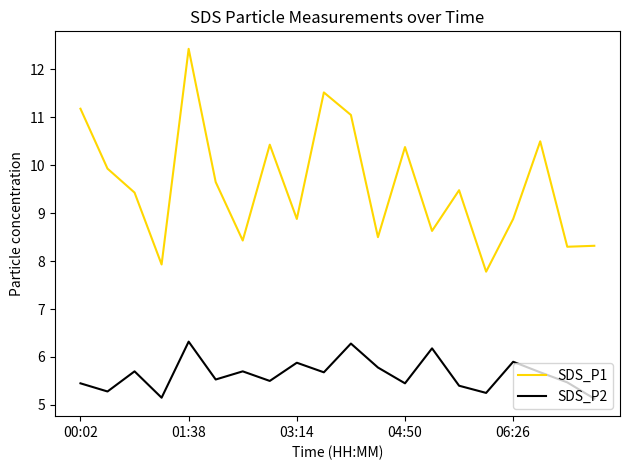

List the series in order of their peak value, highest first.

SDS_P1, SDS_P2